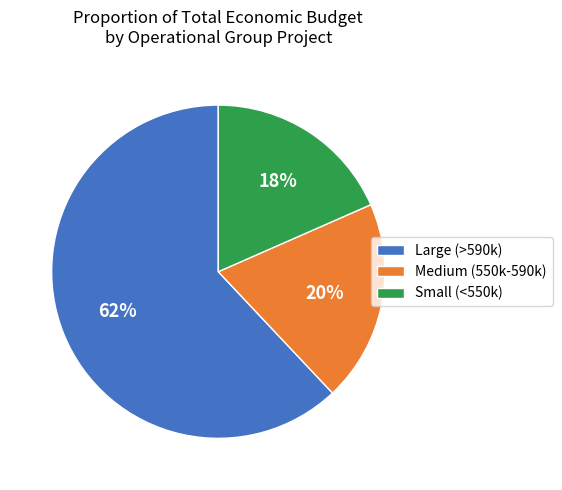

What is the smallest slice in the pie chart?

Small (<550k)